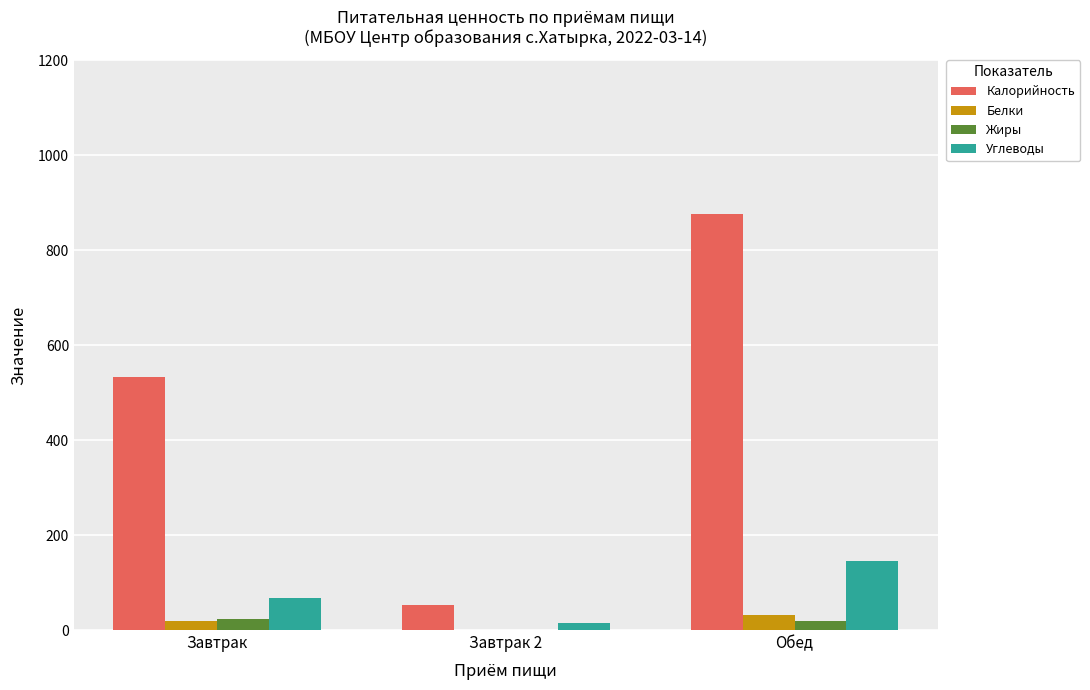

Between Завтрак and Обед, which series saw the biggest shift?

Калорийность